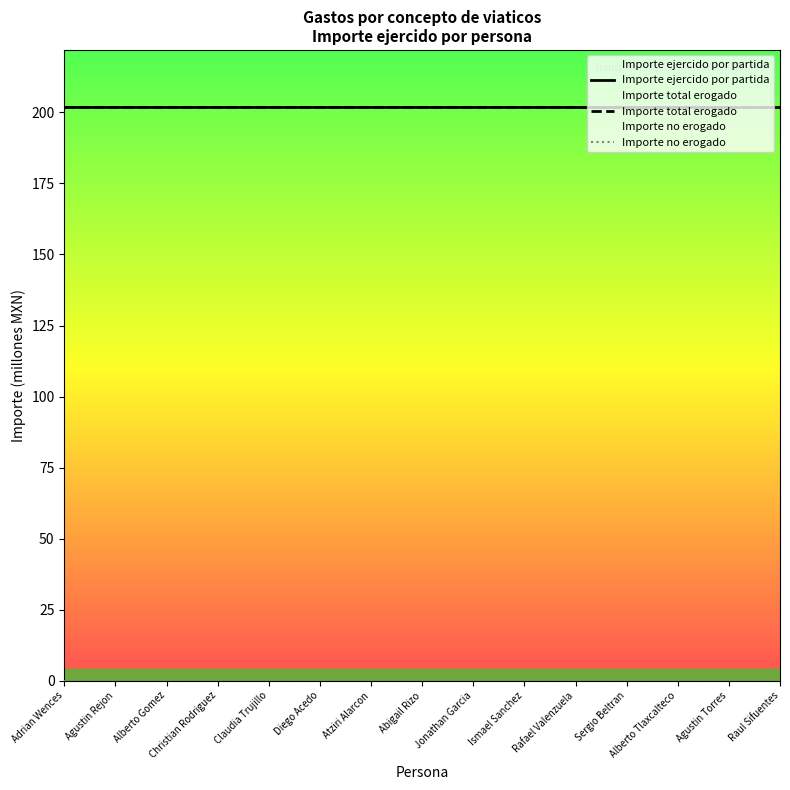

True or false: Importe no erogado and Importe ejercido por partida cross at least once.

False